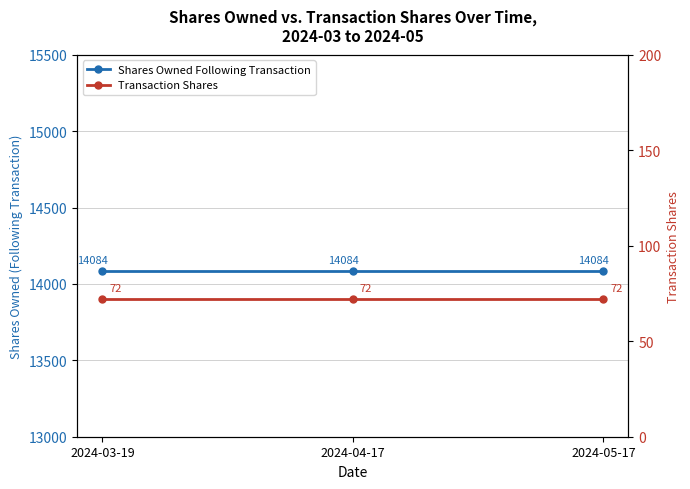

Which category has the highest value across all series?

2024-03-19